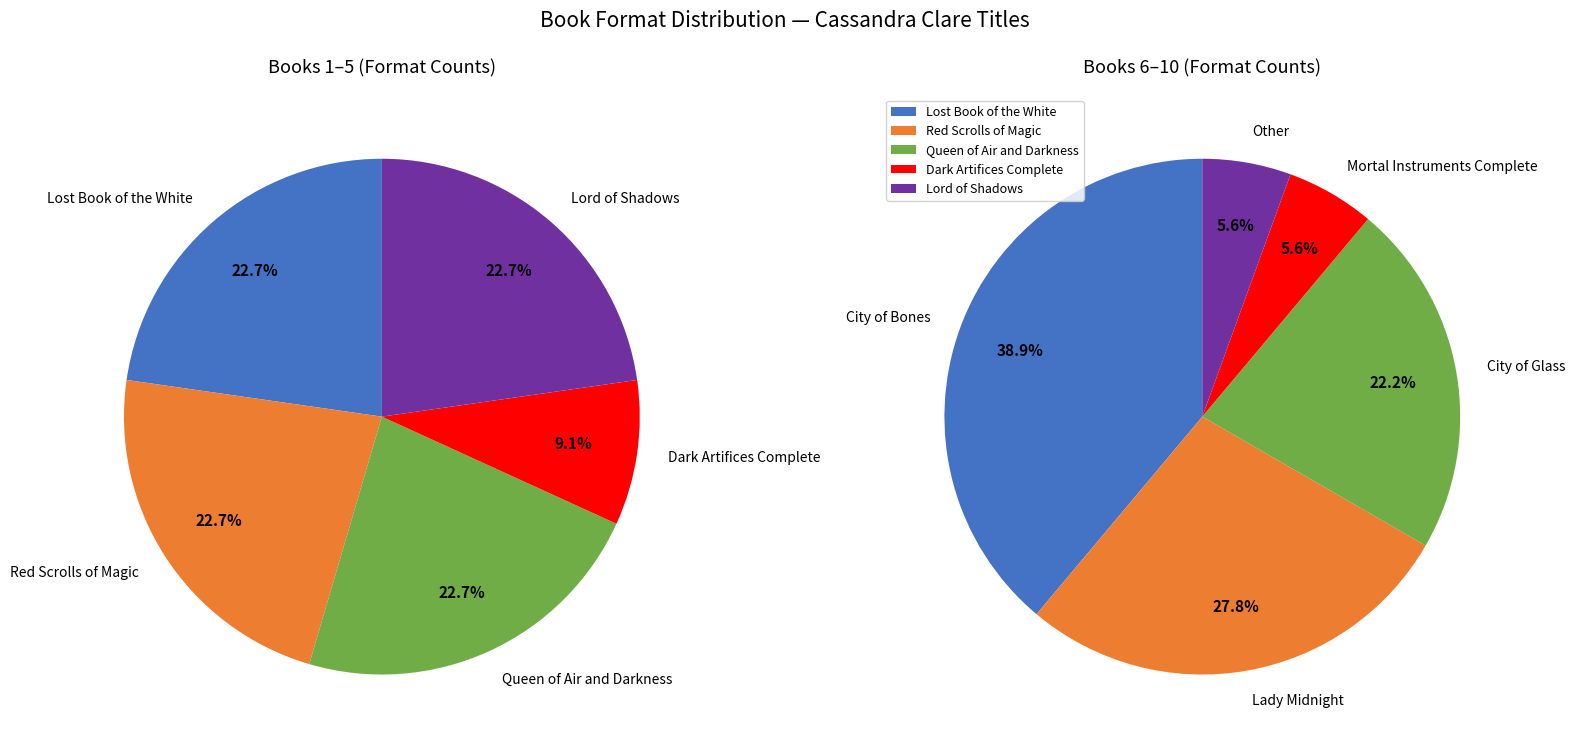

Rank the categories by value from lowest to highest.

Mortal Instruments, the Complete Collection, Other, Dark Artifices, the Complete Collection, City of Glass, Lost Book of the White, Red Scrolls of Magic, Queen of Air and Darkness, Lord of Shadows, Lady Midnight, City of Bones